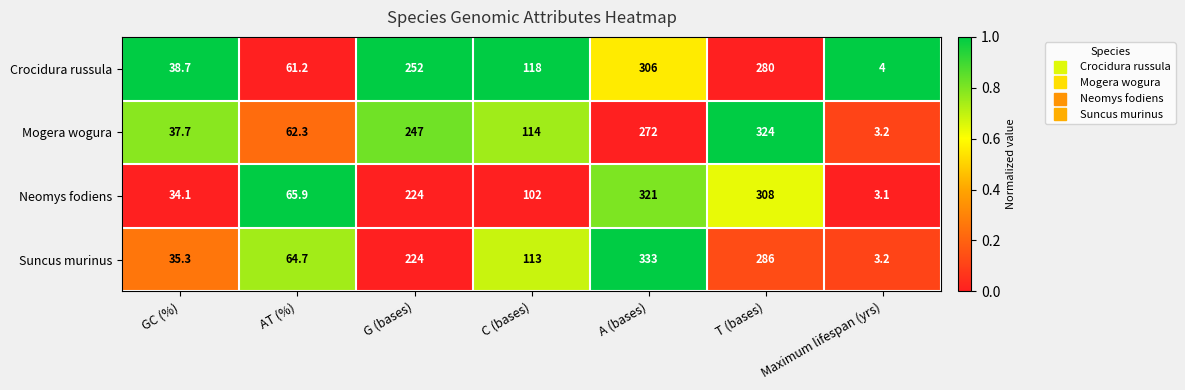

Rank the series at T (bases) from lowest to highest value.

Crocidura russula, Suncus murinus, Neomys fodiens, Mogera wogura